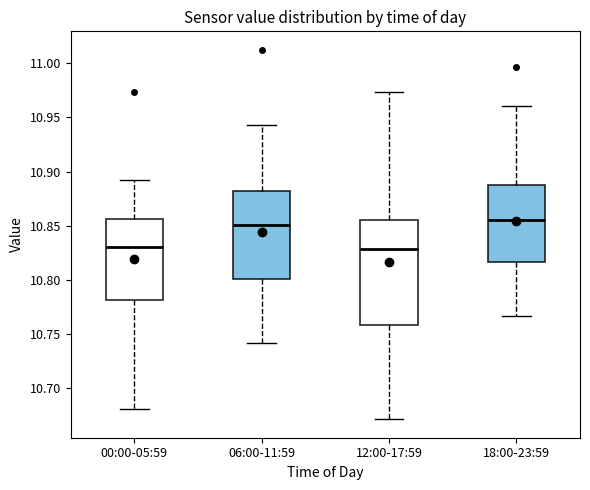

Reading left to right, transcribe this box plot: for each box, give where its median line is, the range the box spans, and where its two whiskers end, as read against the y-axis. The values are not printed on the chart, so give them approximately, as read against the axis.

00:00-05:59: median 10.830, box 10.780 to 10.855, whiskers 10.680 to 10.890
06:00-11:59: median 10.850, box 10.800 to 10.880, whiskers 10.740 to 10.945
12:00-17:59: median 10.830, box 10.760 to 10.855, whiskers 10.670 to 10.975
18:00-23:59: median 10.855, box 10.815 to 10.890, whiskers 10.765 to 10.960